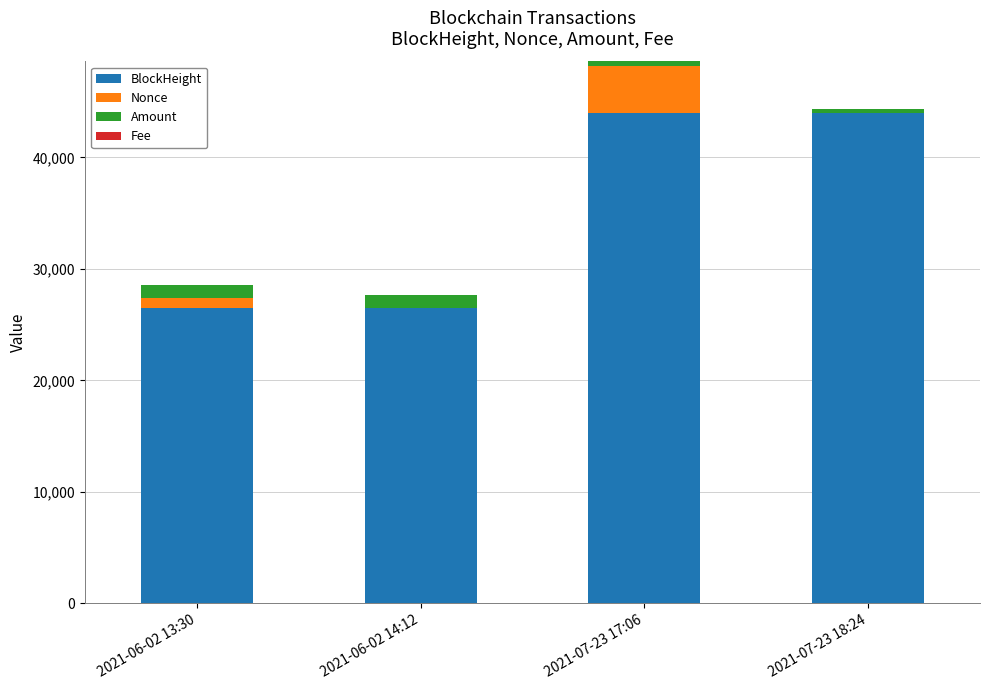

Where is BlockHeight nearest to the value 35235?

2021-07-23 17:06